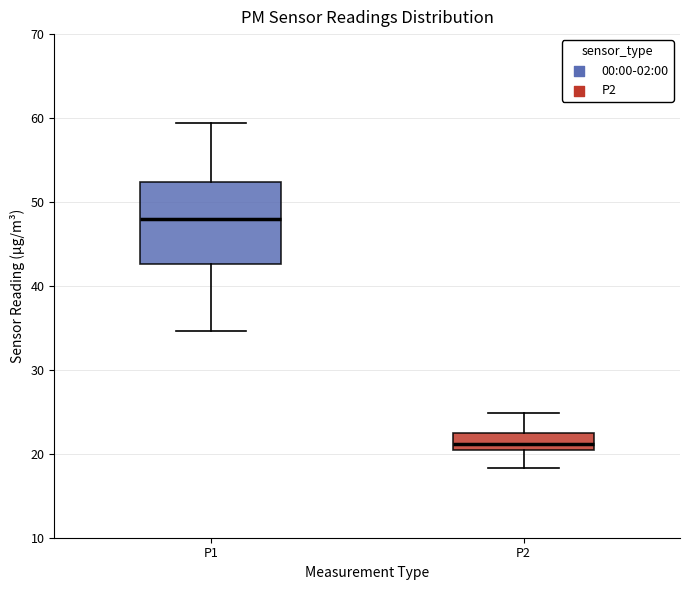

Which box's median line is the highest?

P1